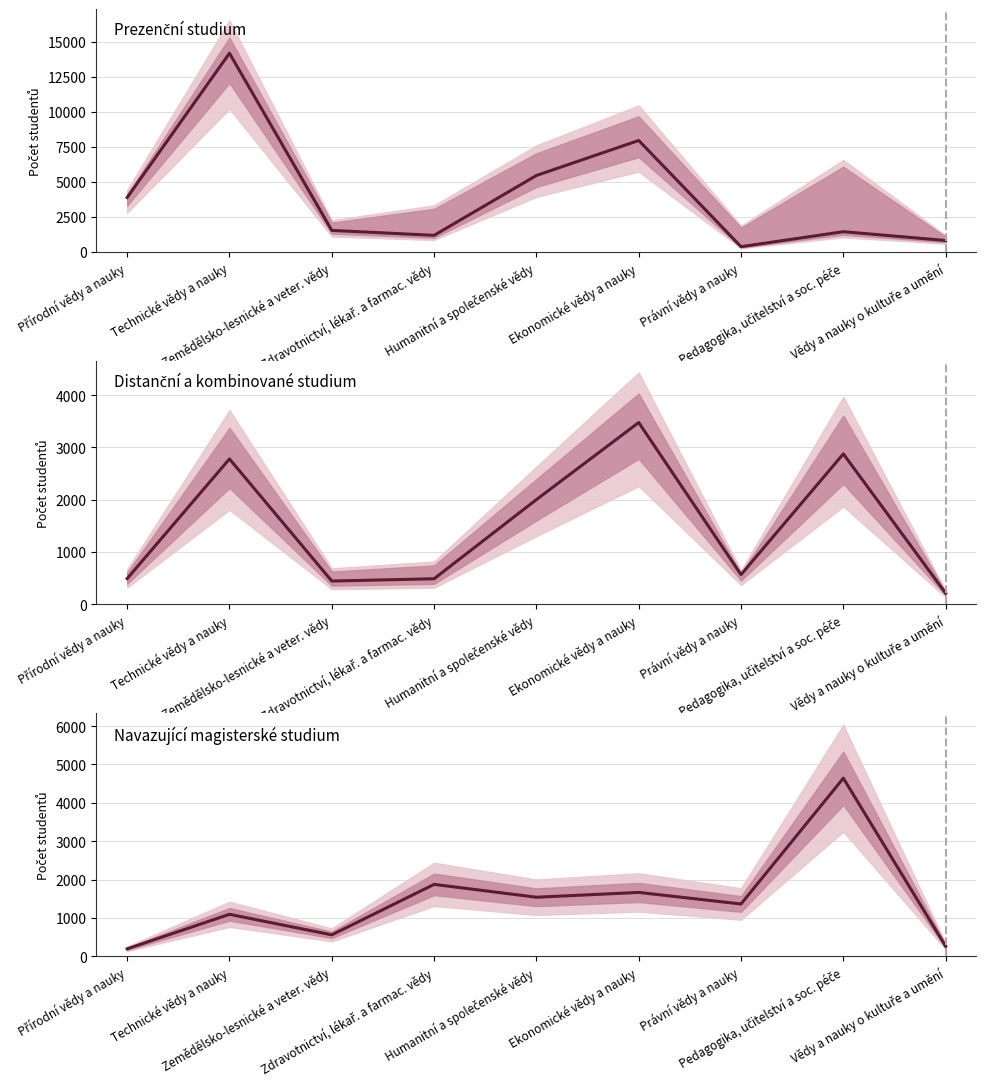

Which series has the largest total across all categories?

Prezenční bakalářský